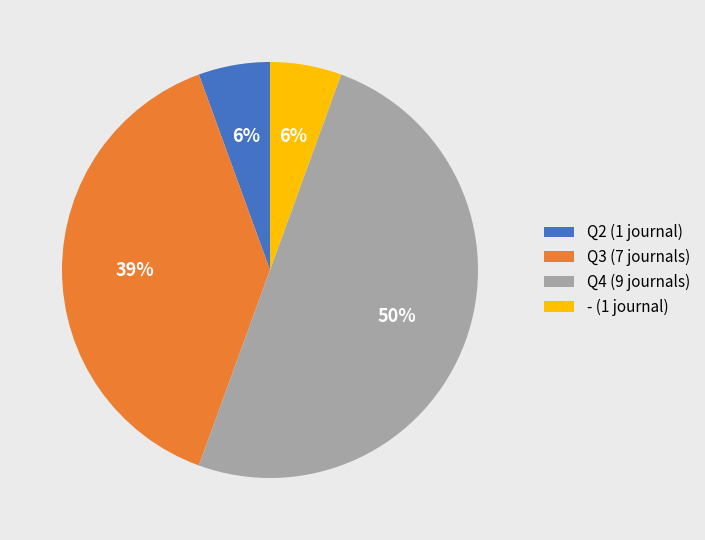

Which slice is the largest?

Q4